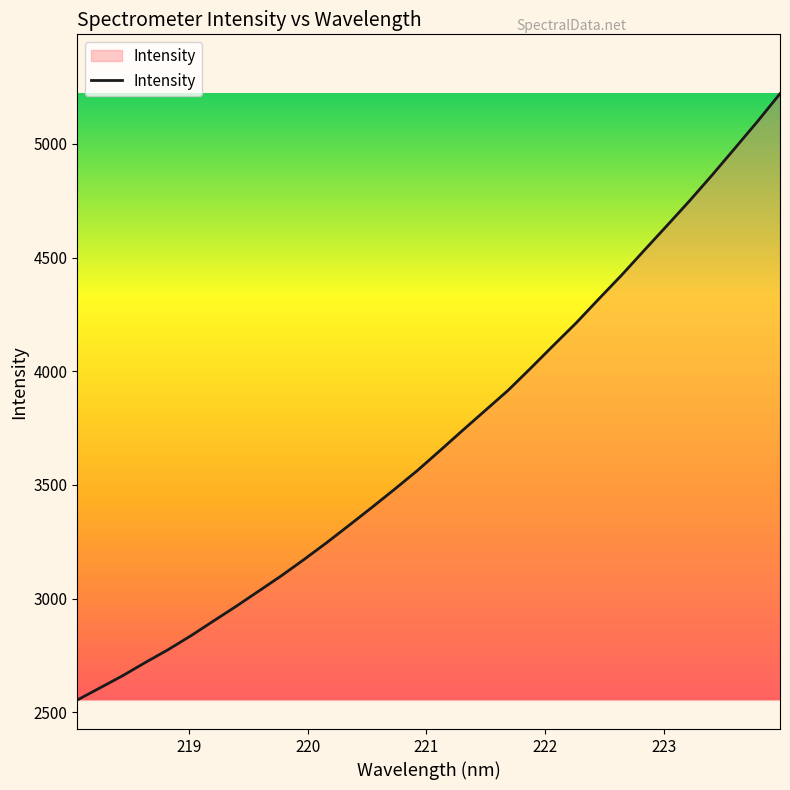

What is the difference between the maximum and minimum values?

2667.1